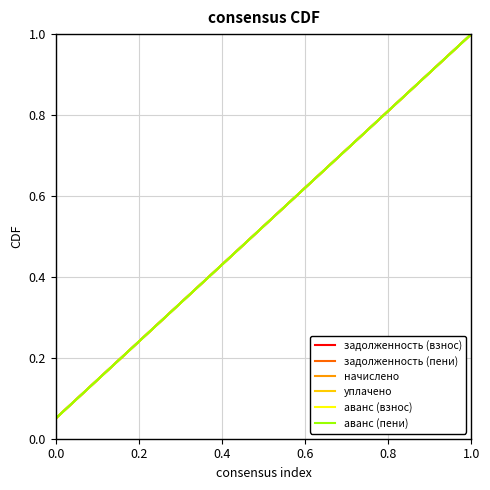

What is the greatest value displayed?

1.0